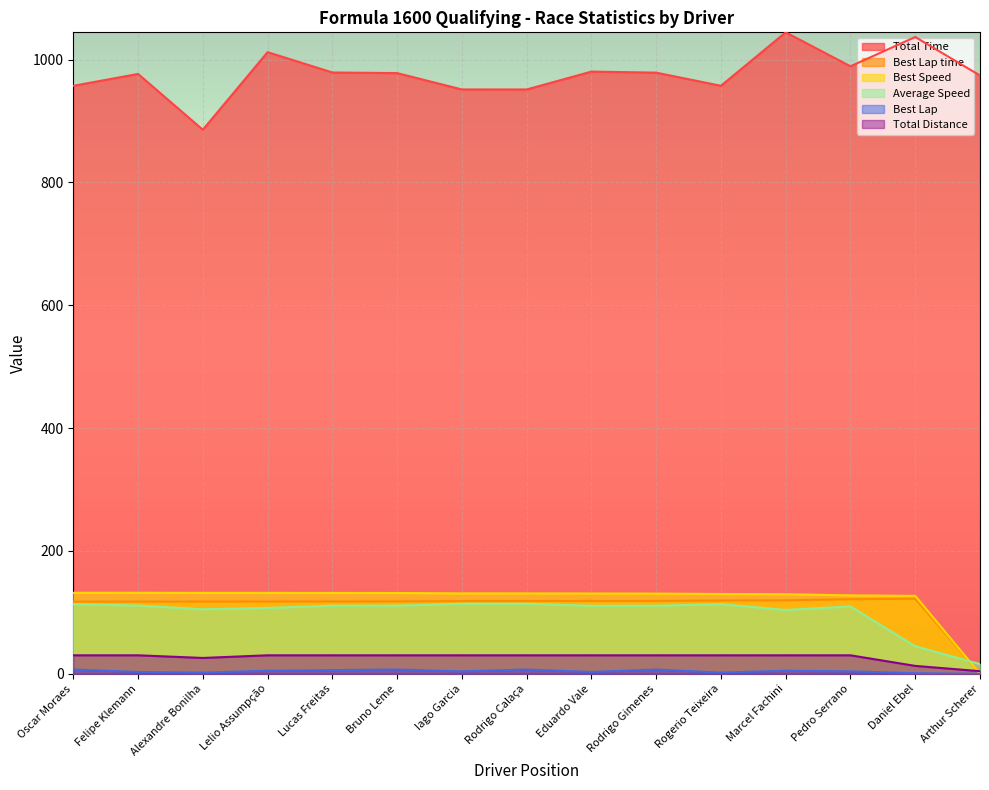

What is the spread (max minus min) of values at Iago Garcia?

947.4